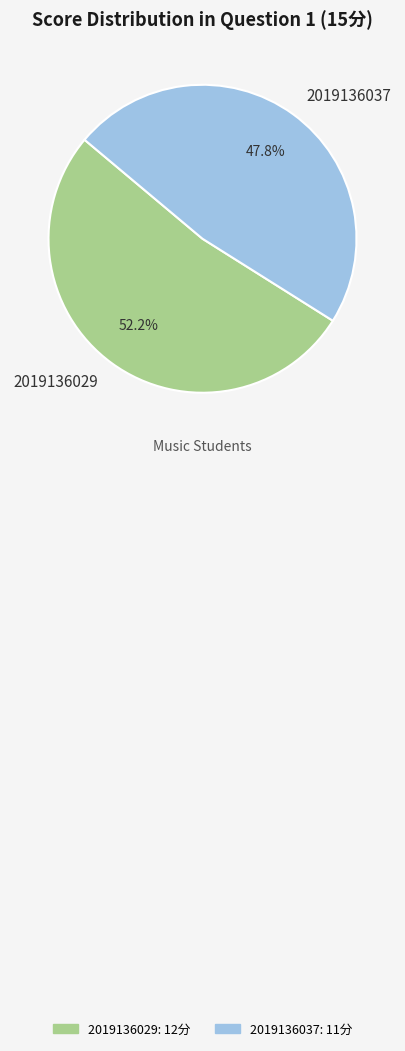

The 2019136029 slice represents 52% of the pie. True or false?

True